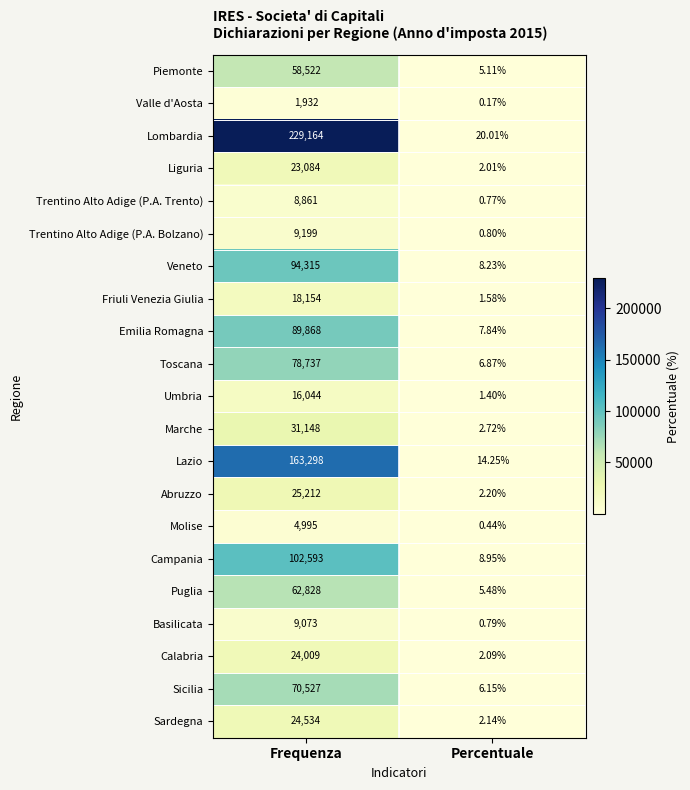

List the series in order of their peak value, lowest first.

Valle d'Aosta, Molise, Trentino Alto Adige (P.A. Trento), Basilicata, Trentino Alto Adige (P.A. Bolzano), Umbria, Friuli Venezia Giulia, Liguria, Calabria, Sardegna, Abruzzo, Marche, Piemonte, Puglia, Sicilia, Toscana, Emilia Romagna, Veneto, Campania, Lazio, Lombardia